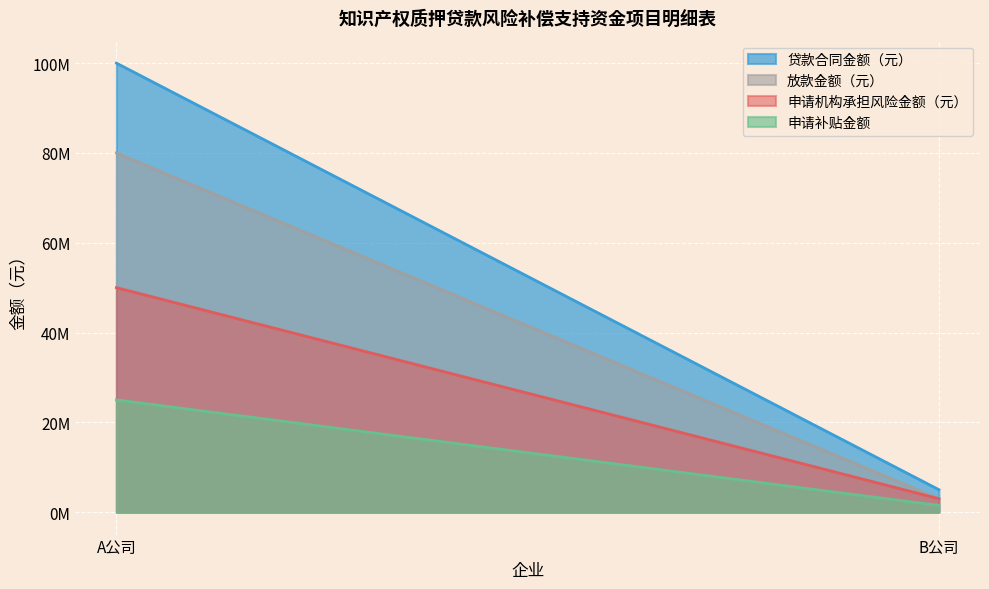

Reading left to right, list all the values displayed in this chart.

贷款合同金额（元）: A公司=100000000	B公司=5000000
放款金额（元）: A公司=80000000	B公司=3000000
申请机构承担风险金额（元）: A公司=50000000	B公司=3000000
申请补贴金额: A公司=25000000	B公司=1500000